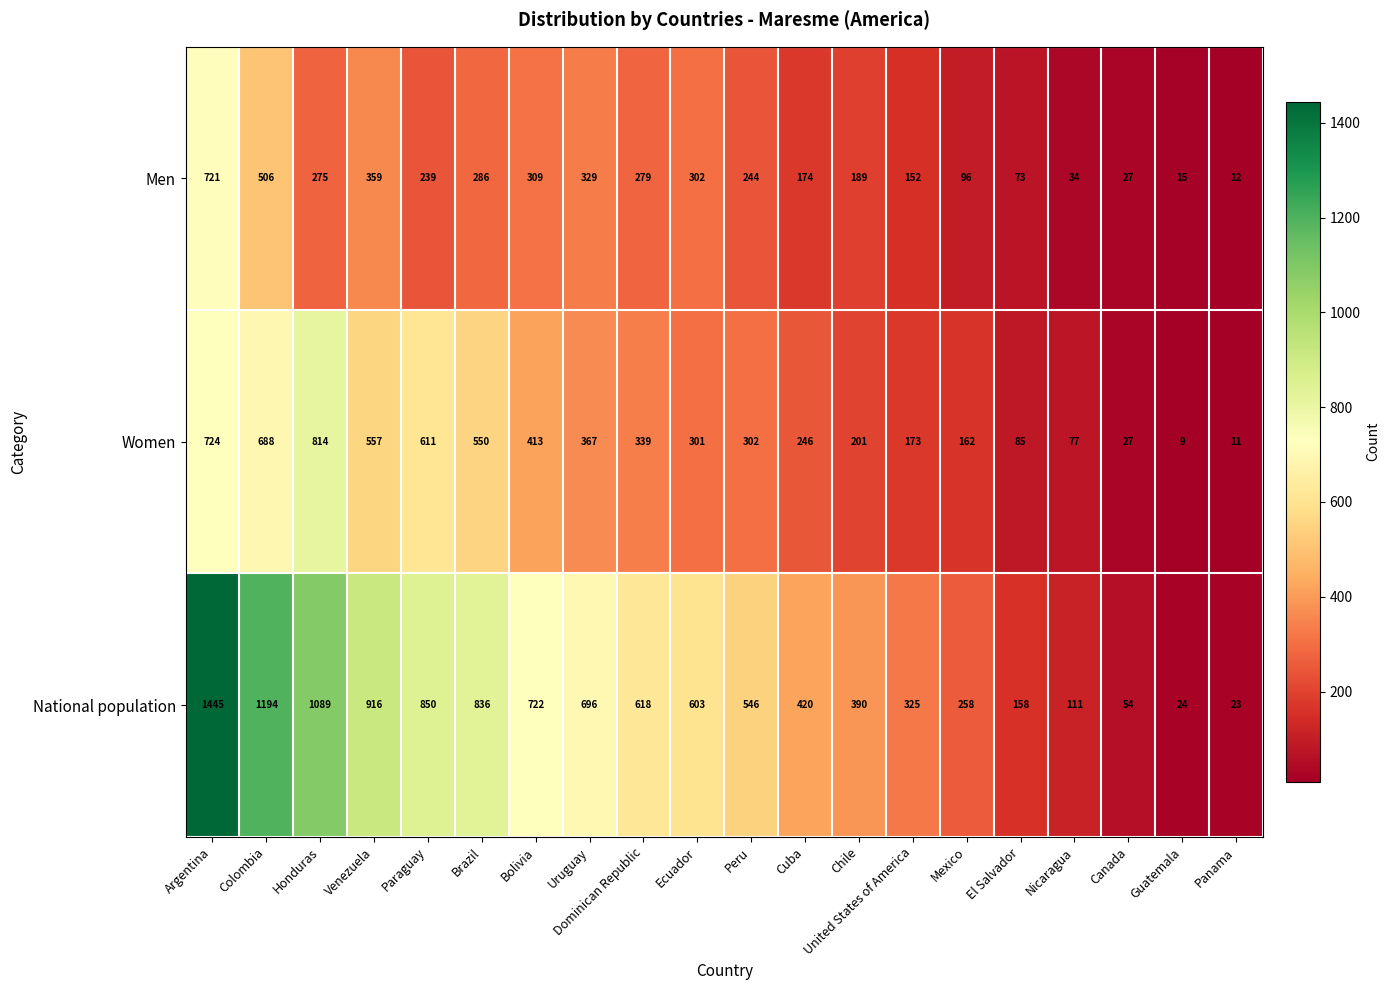

What is the smallest value displayed?

9